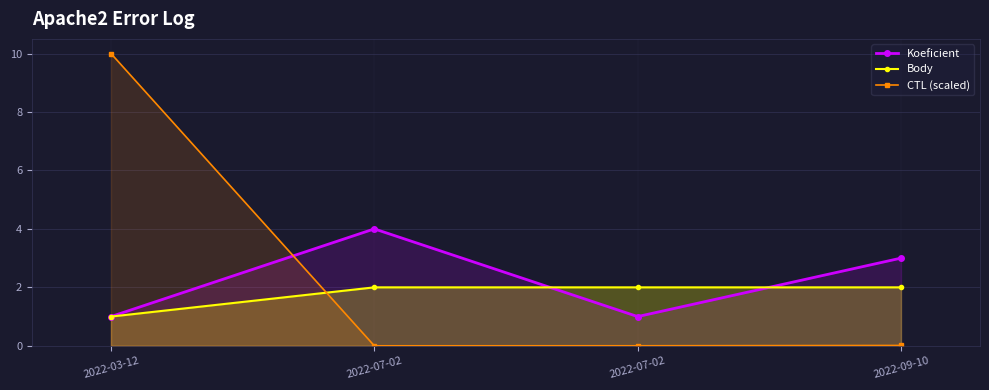

At which category is the sum across all series the highest?

2022-03-12